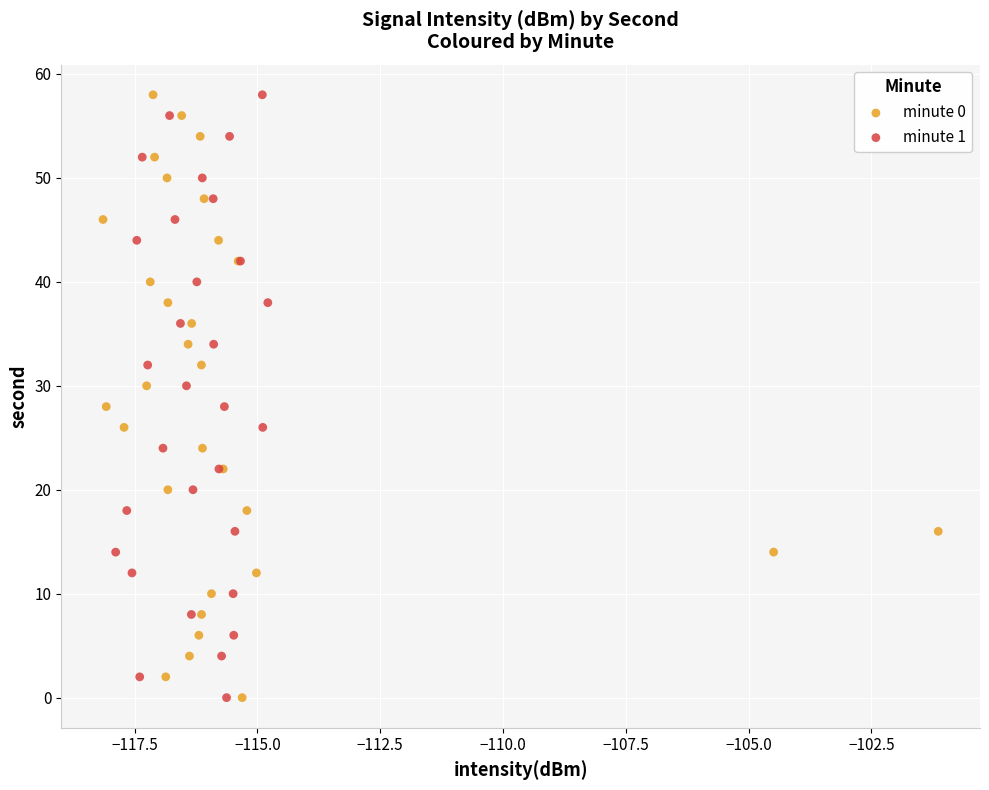

What are all the series names shown in the legend?

minute 0, minute 1